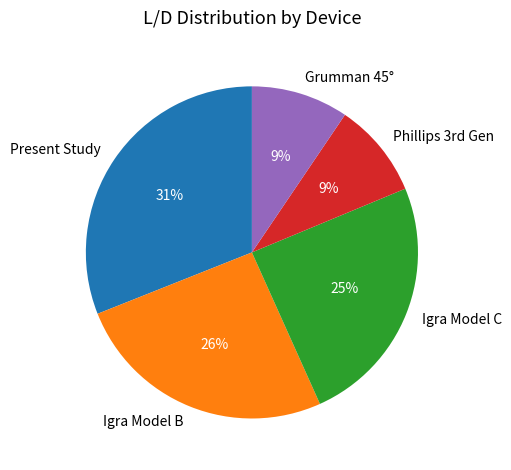

What percentage is the Igra Model B slice, to the nearest percent?

26%